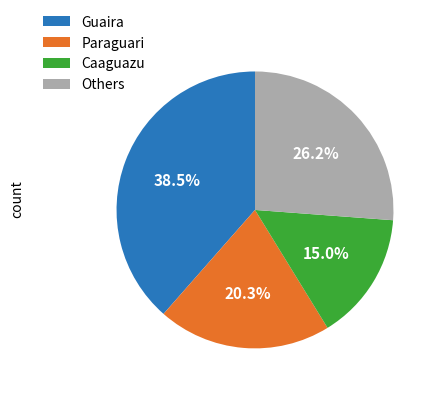

Is there any slice that represents more than half of the pie?

No